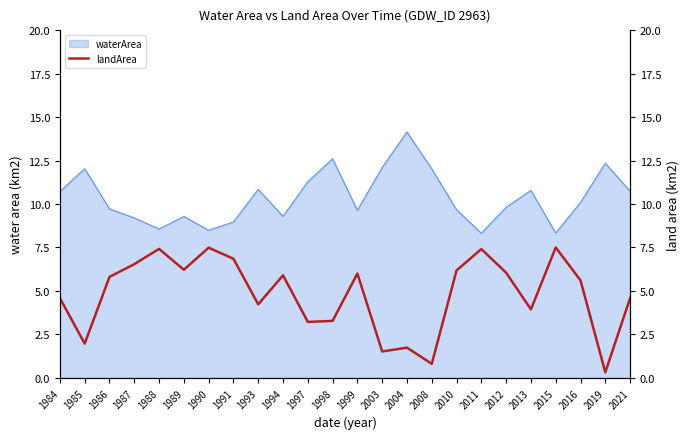

What is the value of the 20th point from the left?

3.9